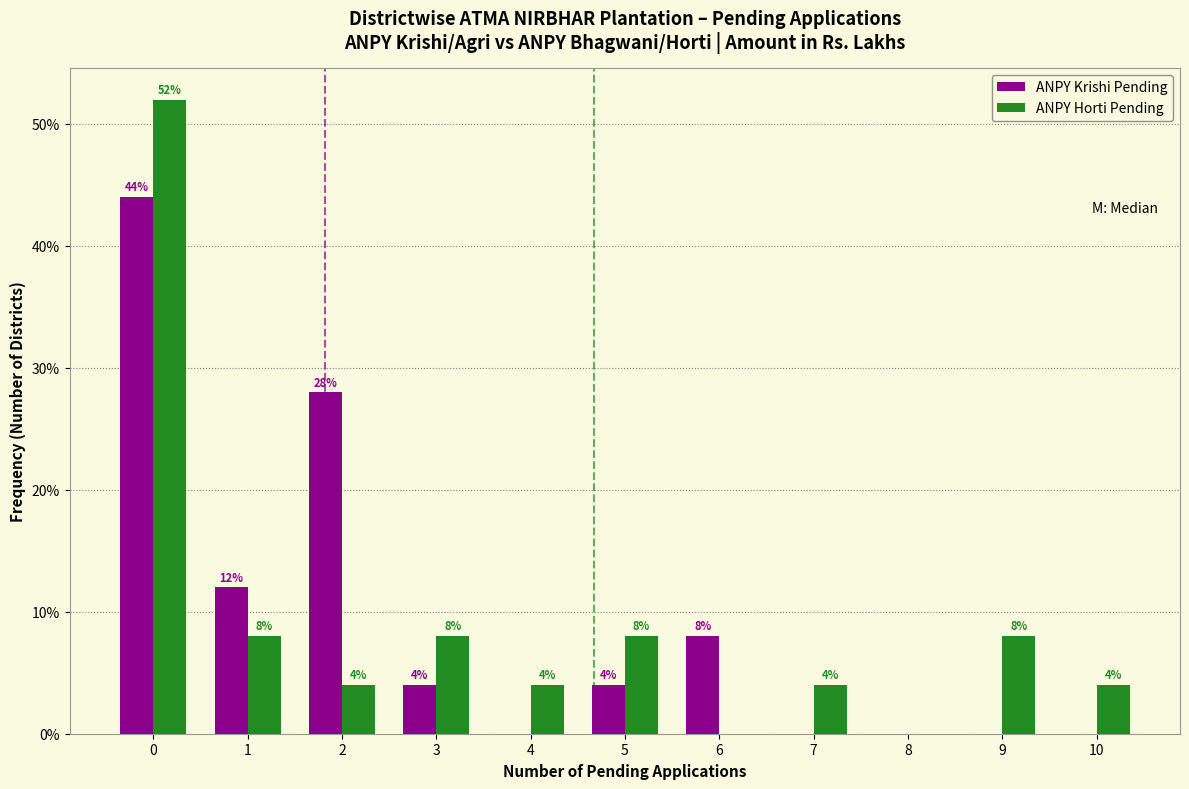

Reading left to right, transcribe all the data shown in this chart.

ANPY Krishi Pending: 0=44.0	1=12.0	2=28.0	3=4.0	4=0.0	5=4.0	6=8.0	7=0.0	8=0.0	9=0.0	10=0.0
ANPY Horti Pending: 0=52.0	1=8.0	2=4.0	3=8.0	4=4.0	5=8.0	6=0.0	7=4.0	8=0.0	9=8.0	10=4.0